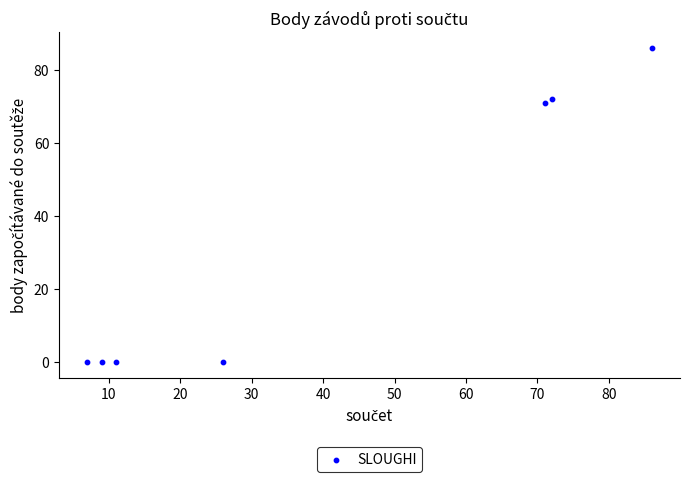

What is the average Y value?

33